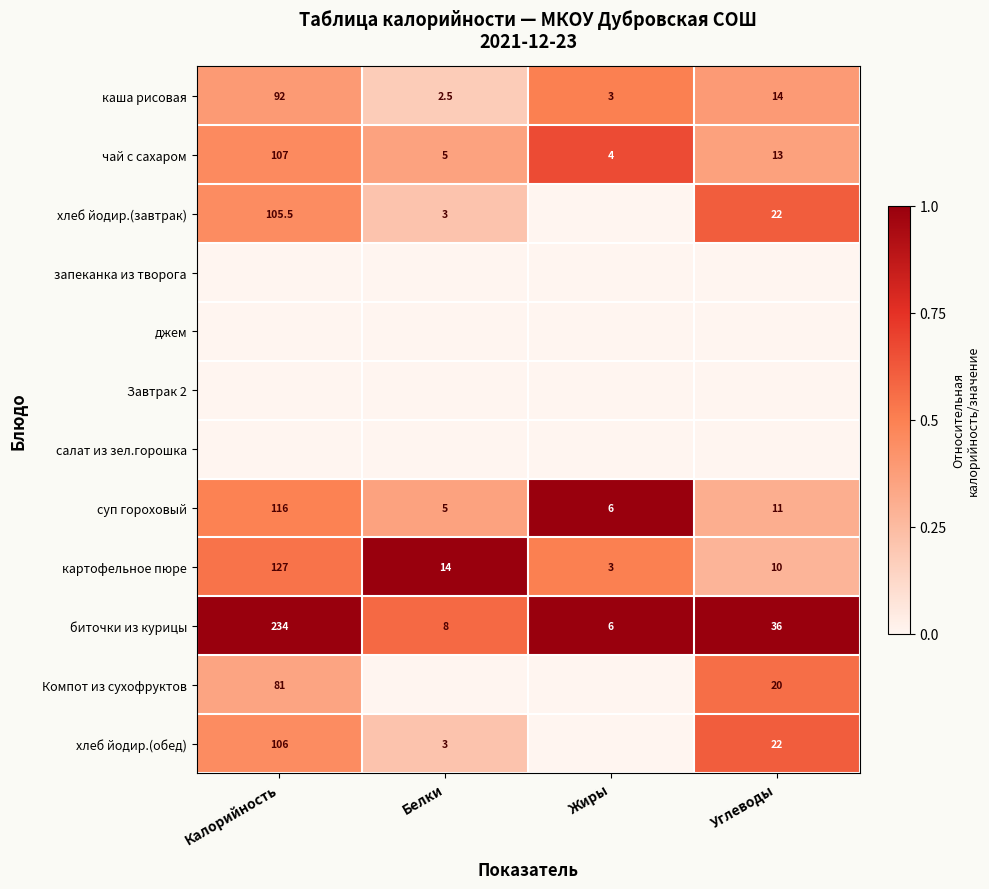

True or false: биточки из курицы has a value of 11.8 at Белки.

False